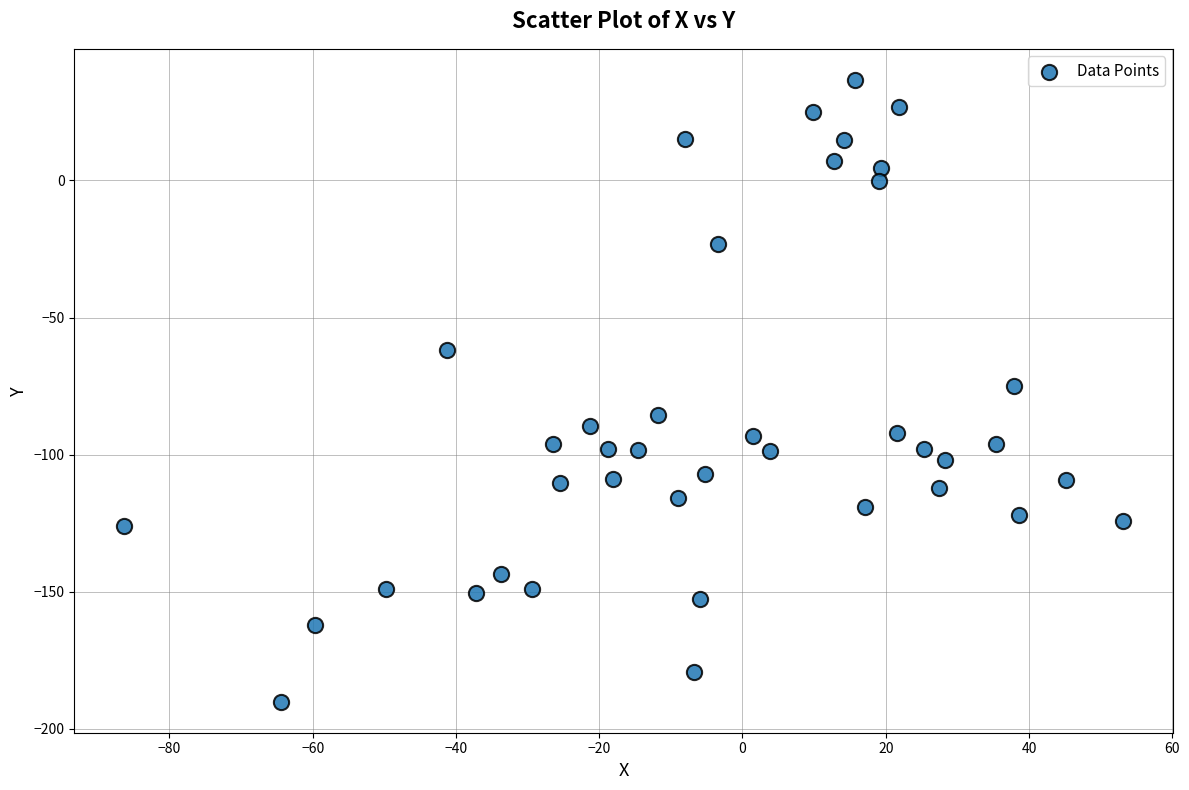

What is the range of X values (max minus min)?

139.4